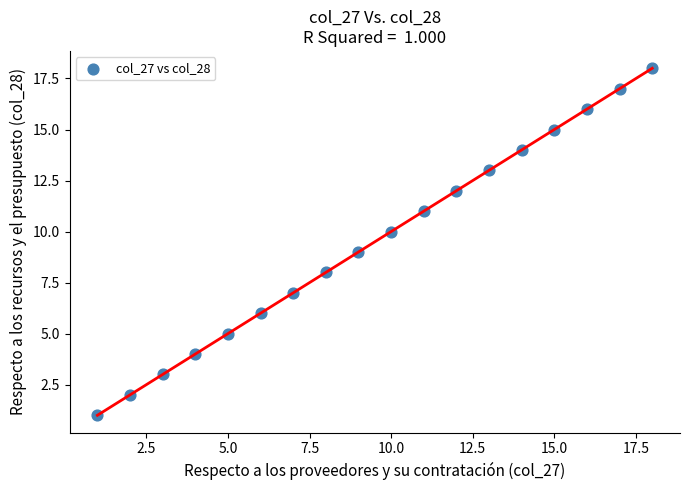

What is the range of X values (max minus min)?

17